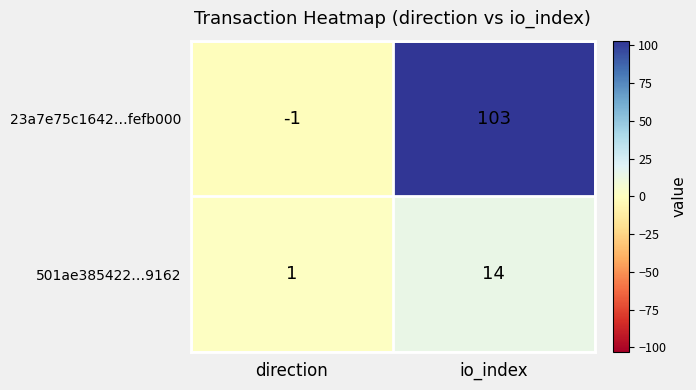

How many data points does each series have?

2